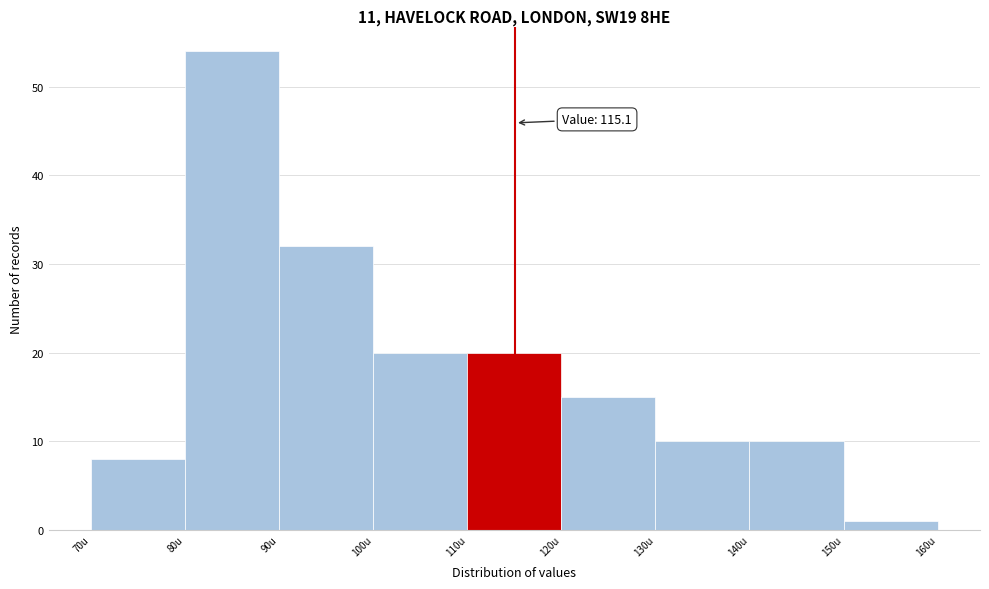

Over which range of the x-axis is the bar tallest?

80 to 90